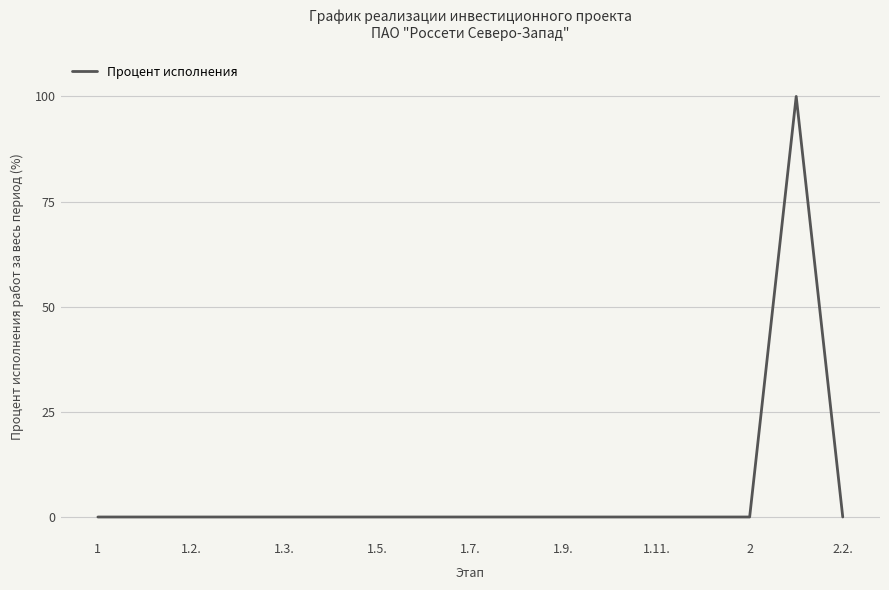

What is the greatest value displayed?

100